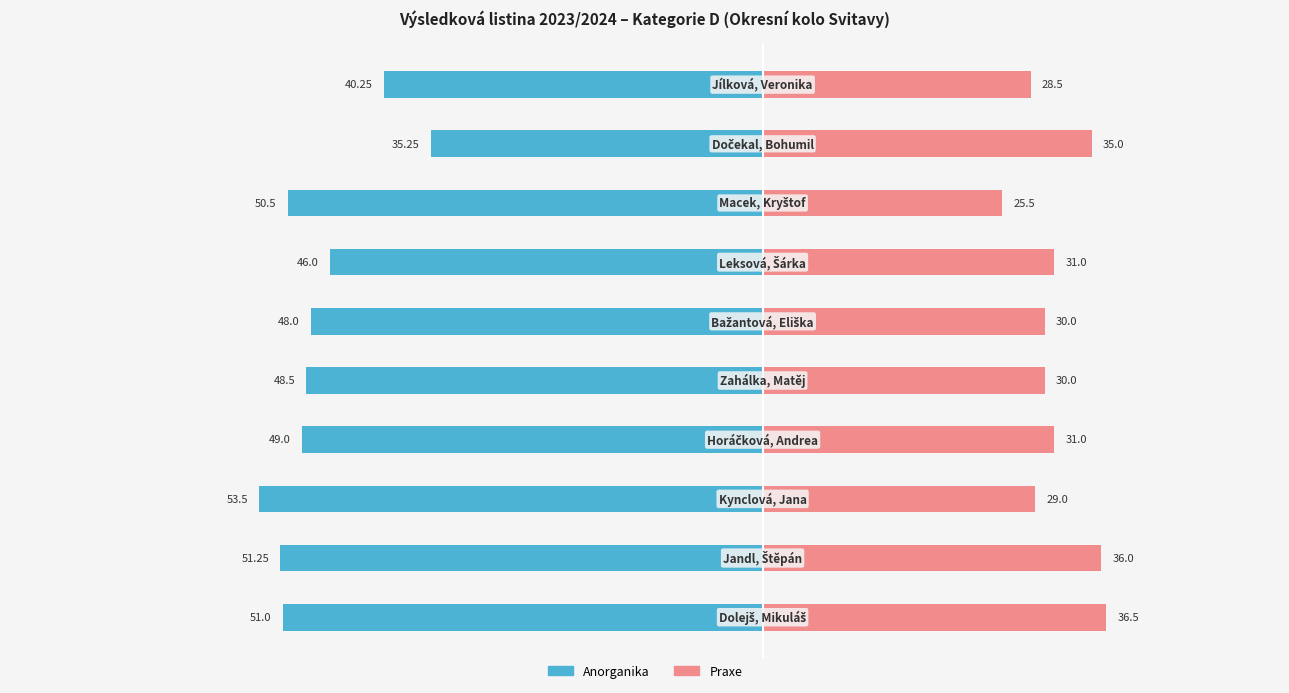

What is the value of the Praxe bar at the 7th from the left?

31.0